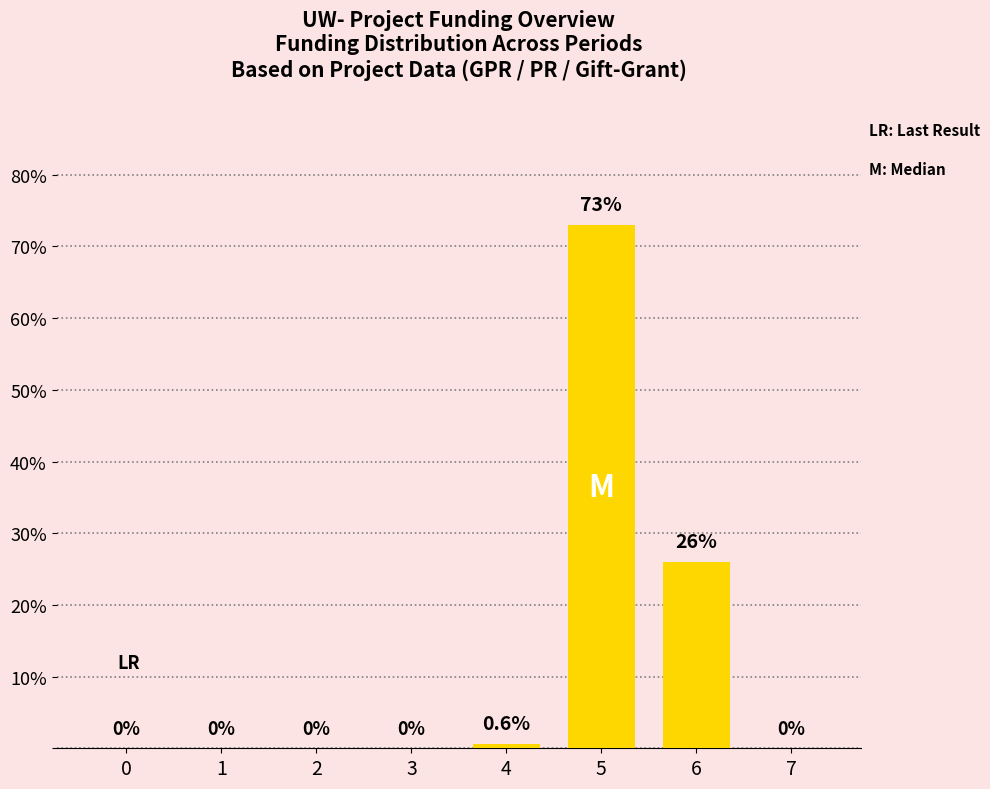

How many data points are above 0?

3